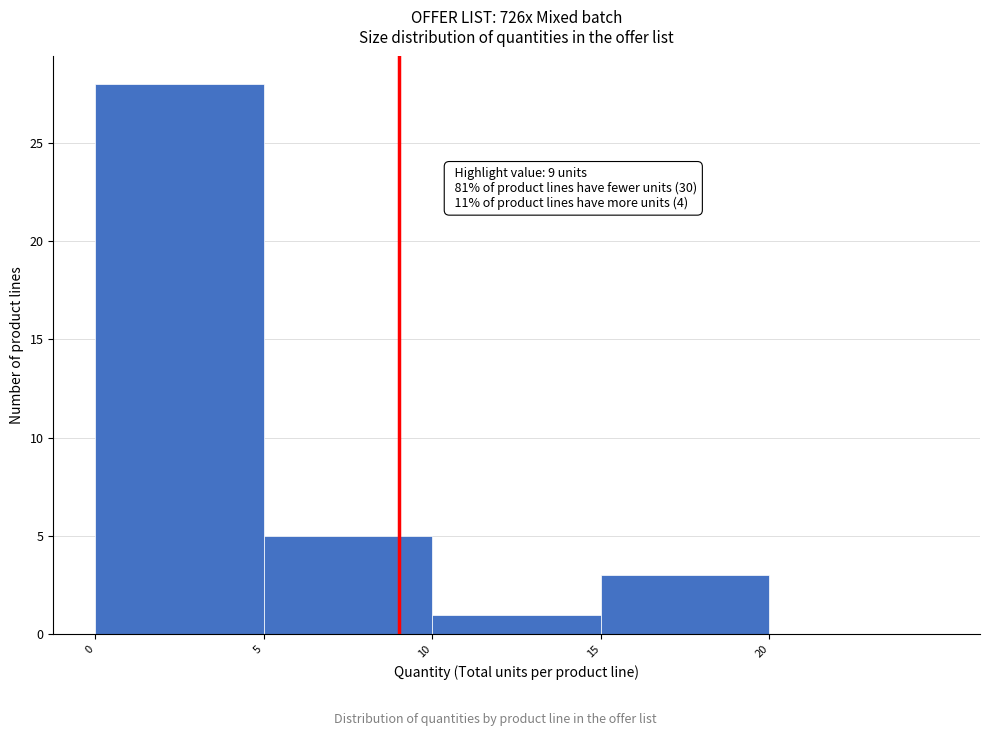

Which range on the x-axis has the tallest bar?

0 to 5